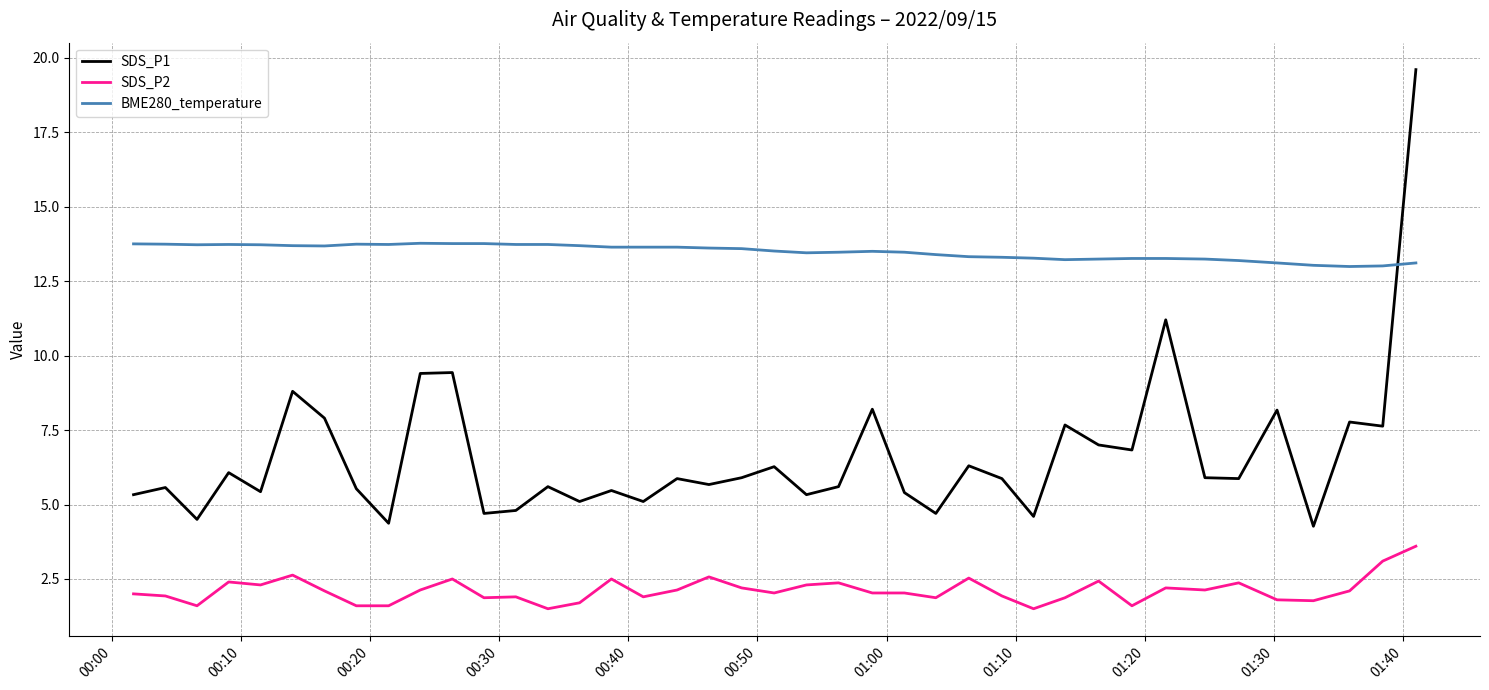

Rank the series by their maximum value, from highest to lowest.

SDS_P1, BME280_temperature, SDS_P2